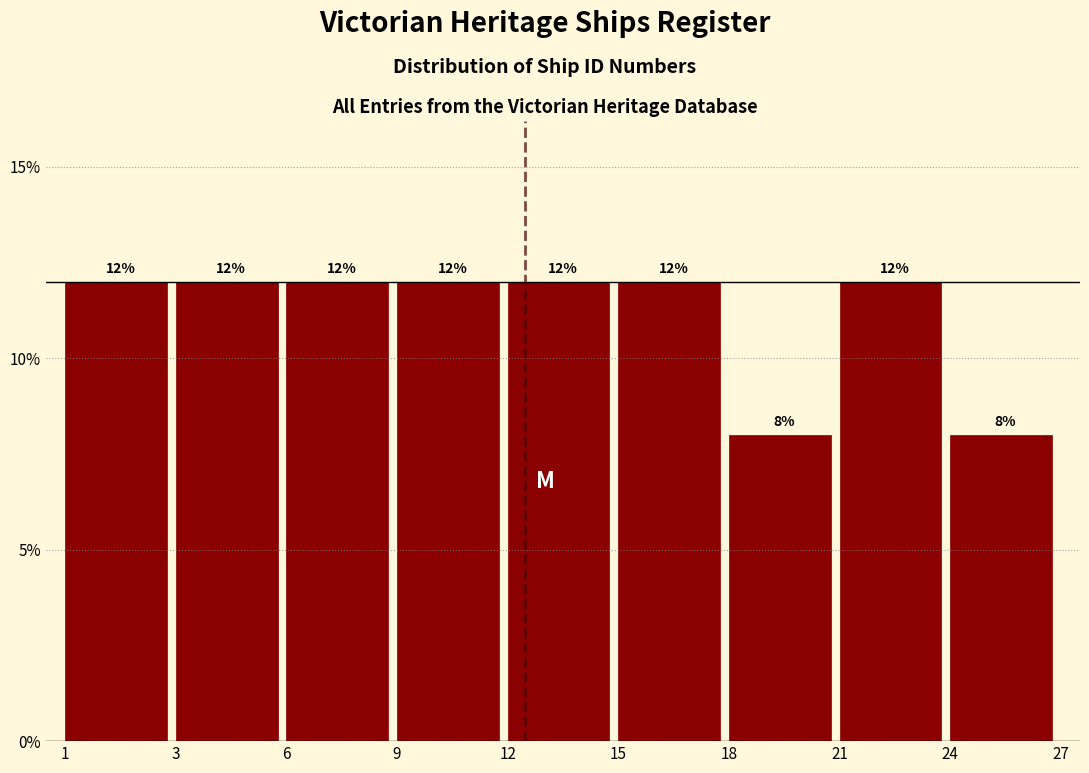

Reading left to right, transcribe all the data shown in this chart.

12	12	12	12	12	12	8	12	8